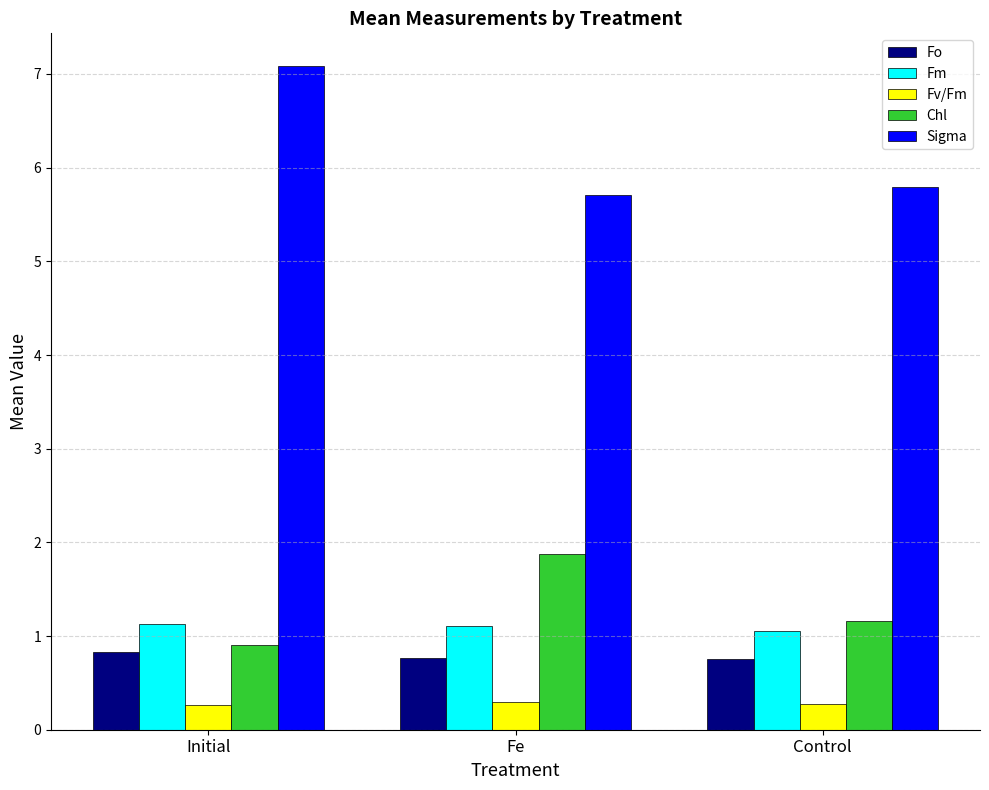

What is the difference between the Sigma values at Control and Initial?

1.3